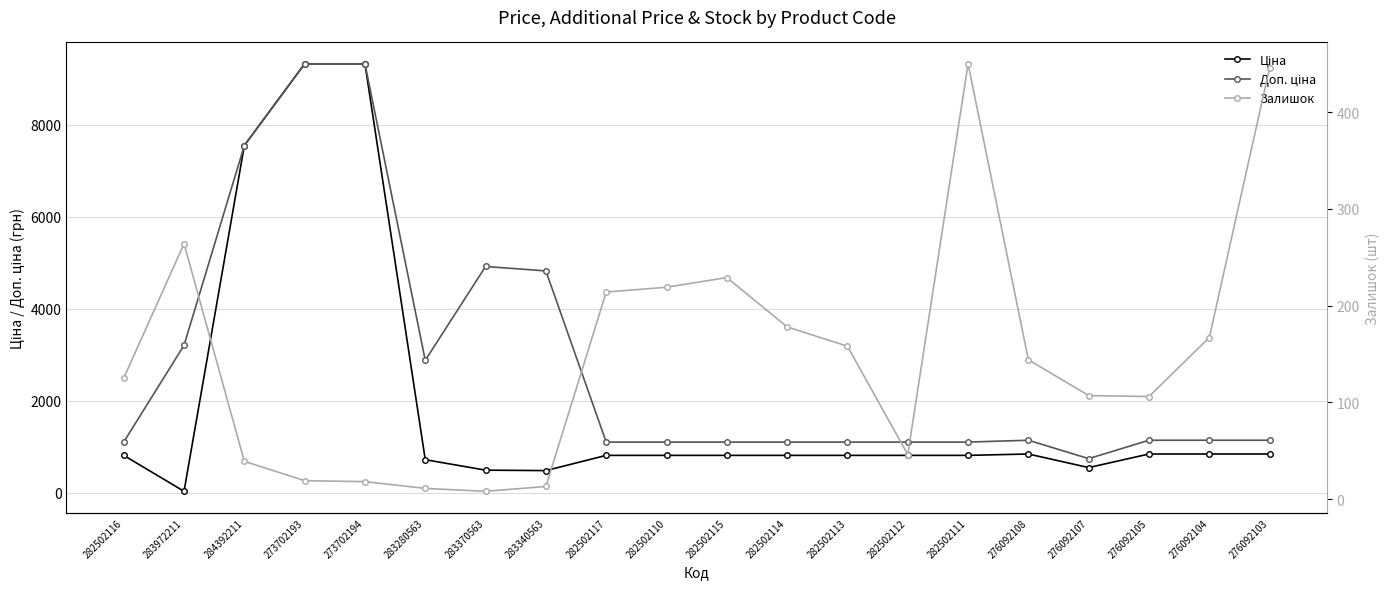

Which series ends up on top after the final intersection of Залишок and Ціна?

Ціна